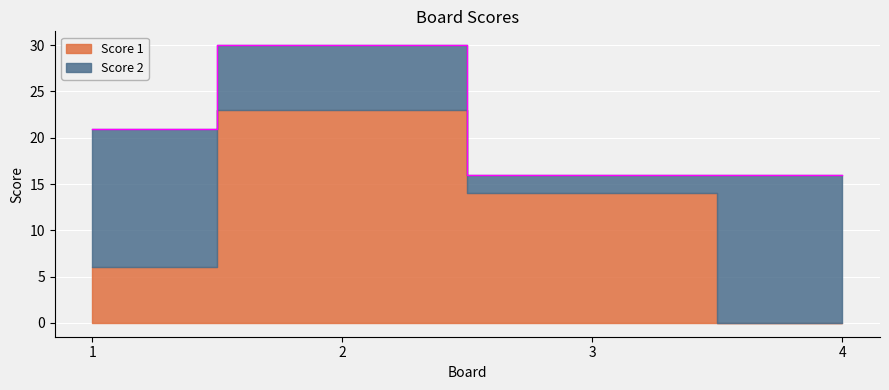

Which series has the largest range (max minus min)?

Score 1